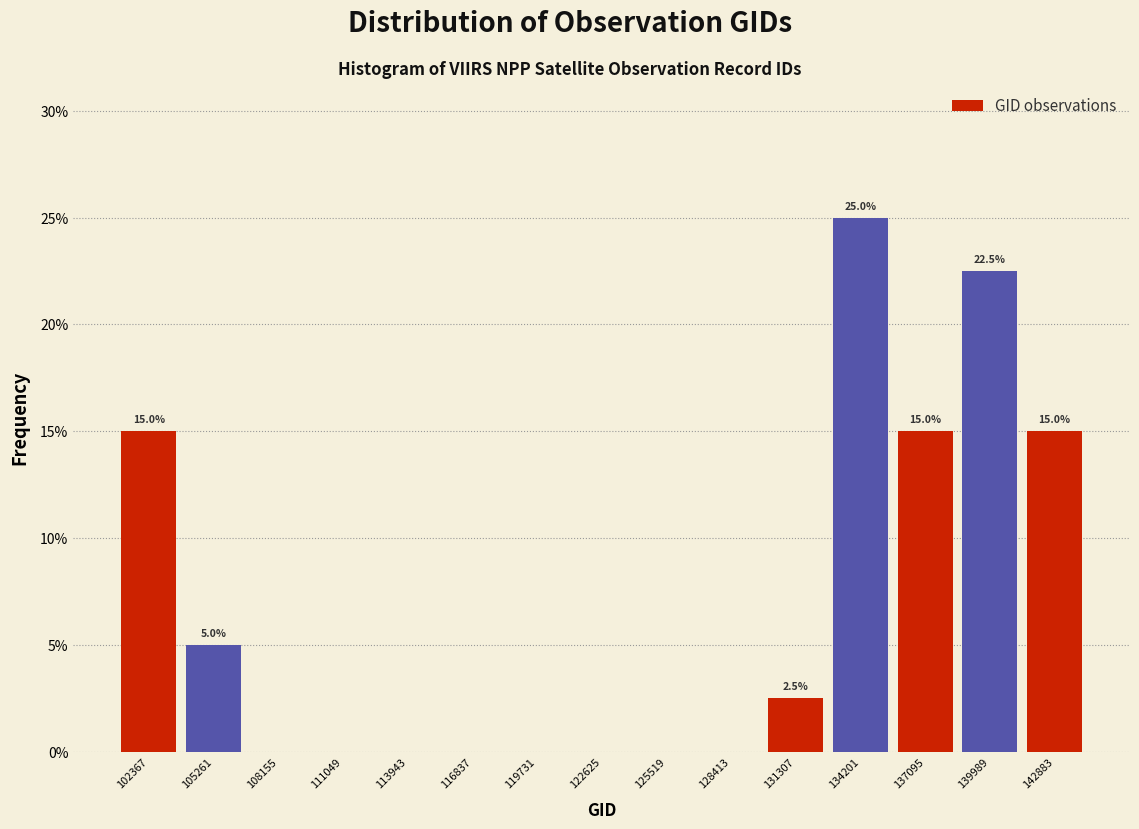

Which range on the x-axis has the tallest bar?

133000 to 135500